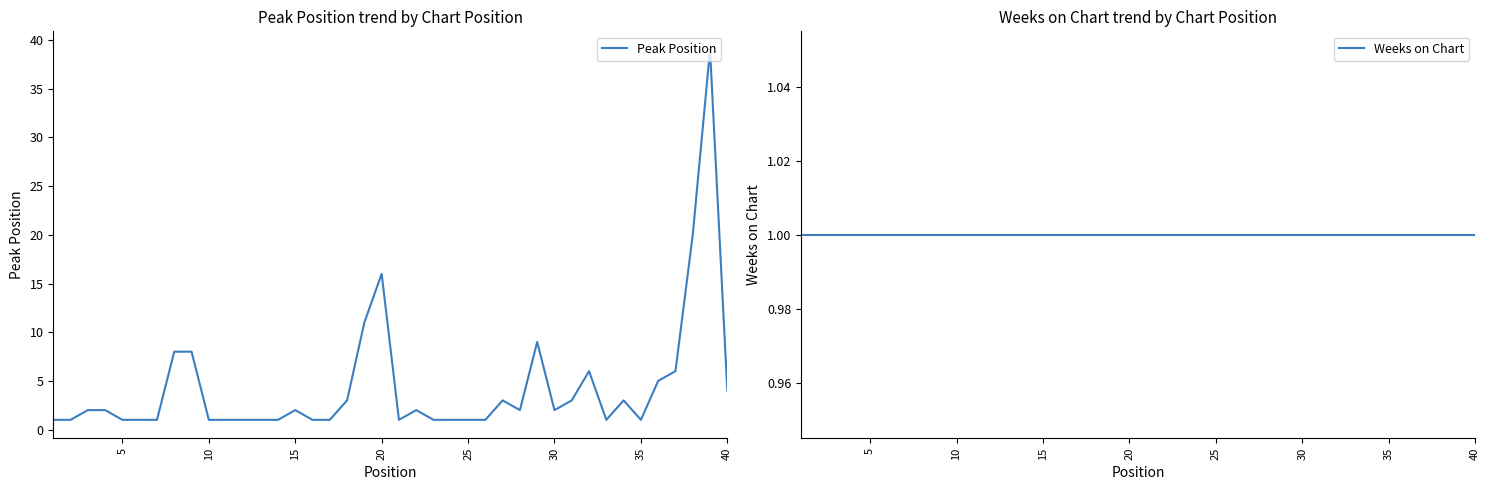

True or false: Peak Position and Weeks on Chart cross at least once.

False